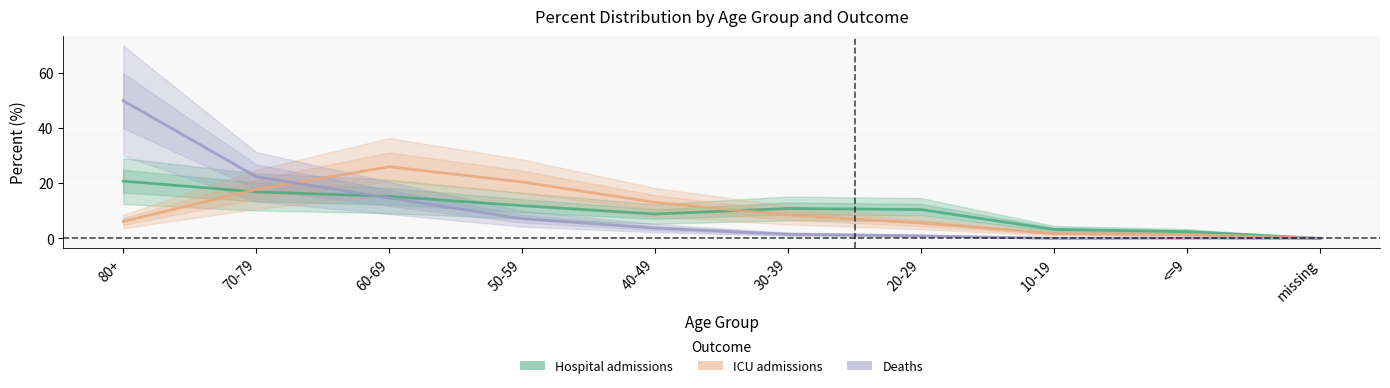

How many values in the Hospital admissions series are below 10?

4